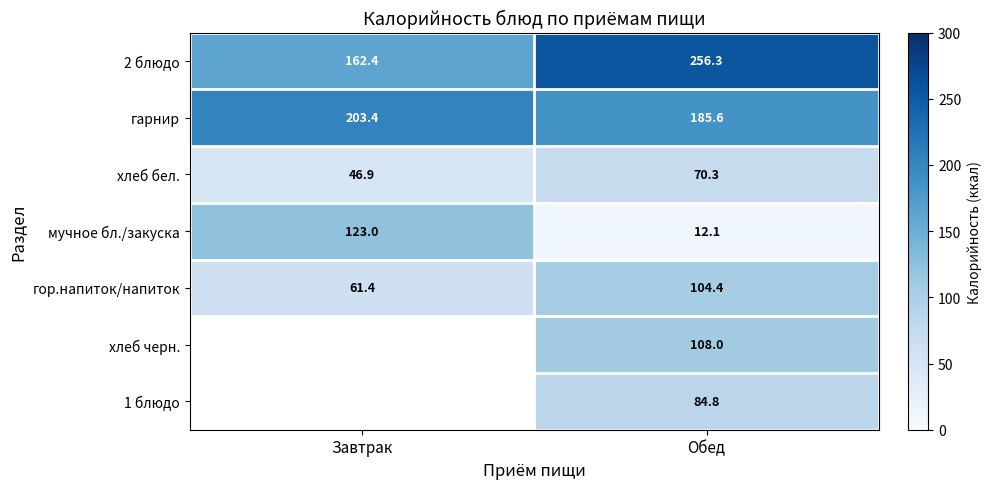

Rank the categories by мучное бл./закуска value from lowest to highest.

Обед, Завтрак